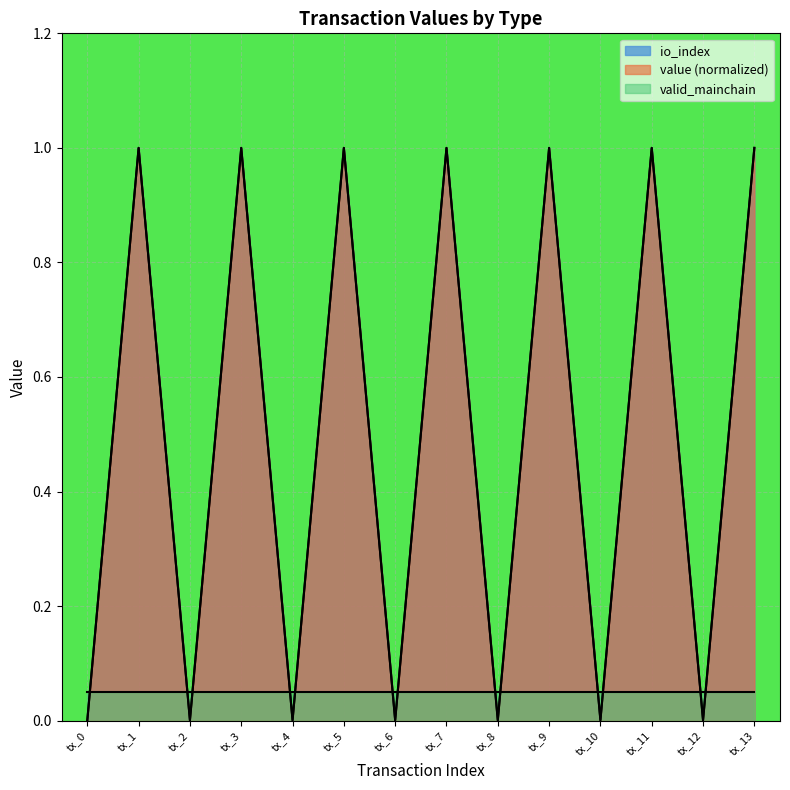

Which series has the largest range (max minus min)?

io_index